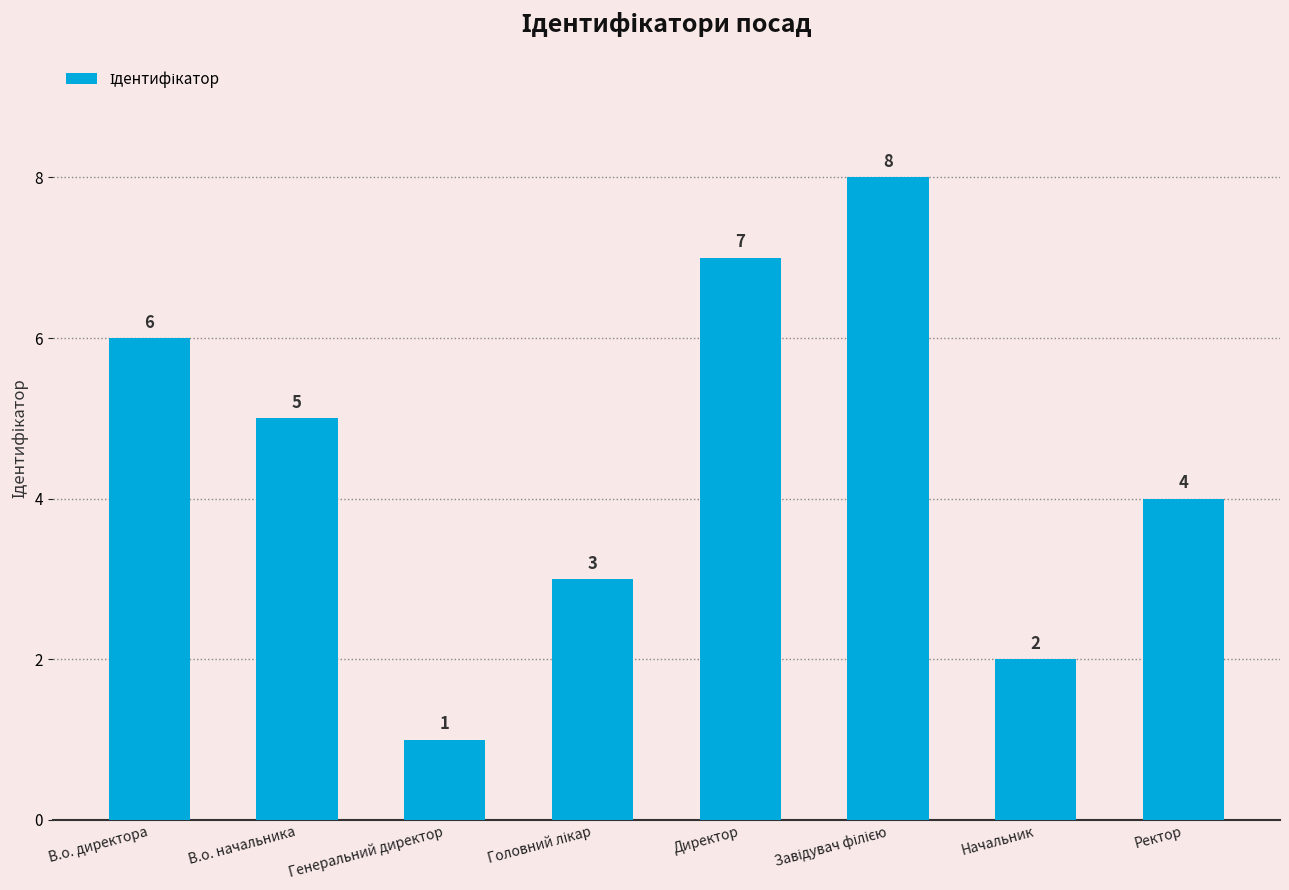

The value at Генеральний директор is 0. True or false?

False